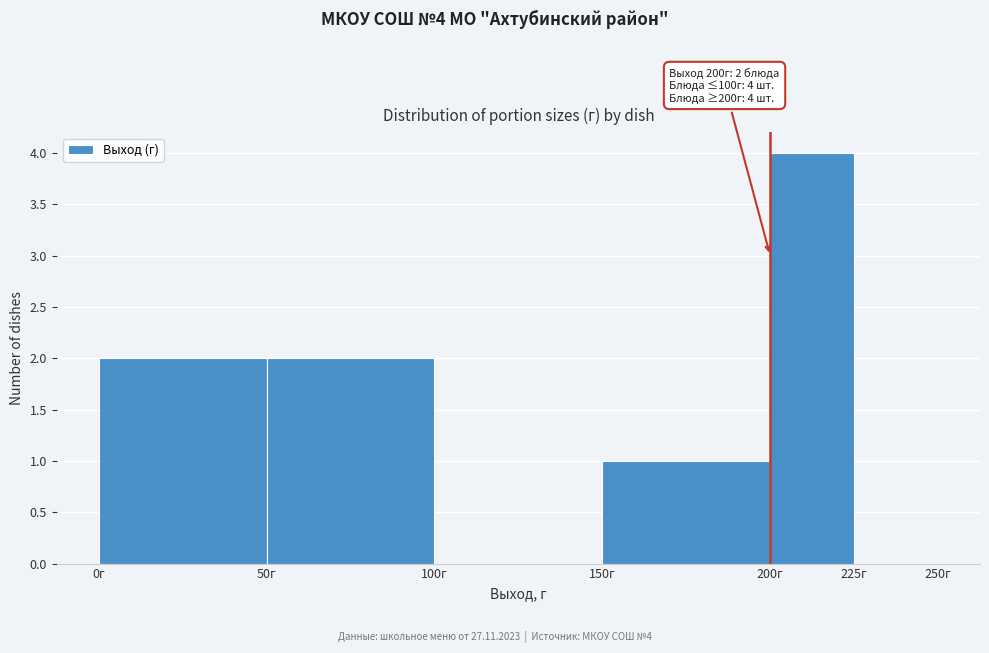

Which range on the x-axis has the tallest bar?

200 to 225